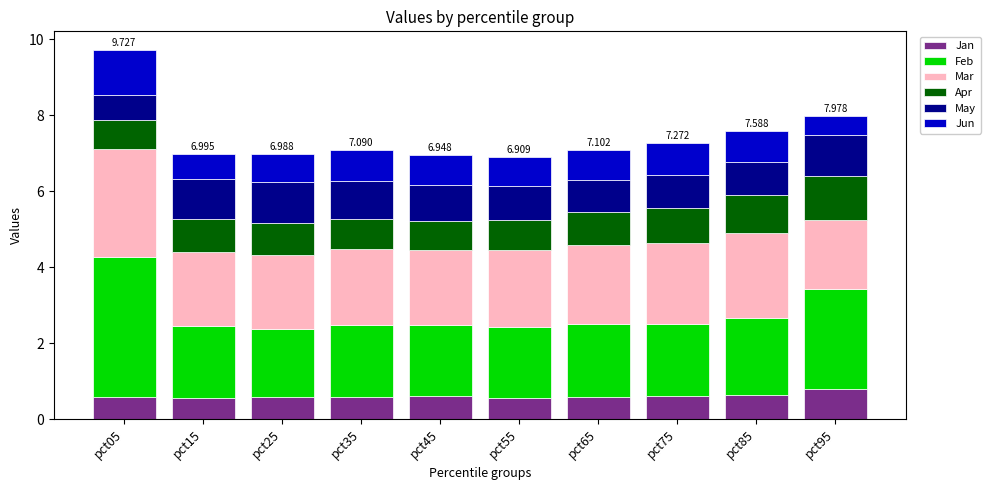

What is the total value across all series at pct75?

7.3